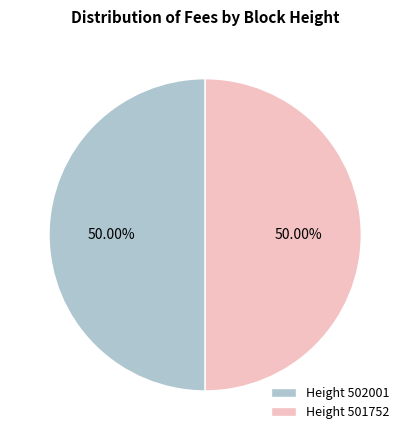

How many segments does this pie chart have?

2